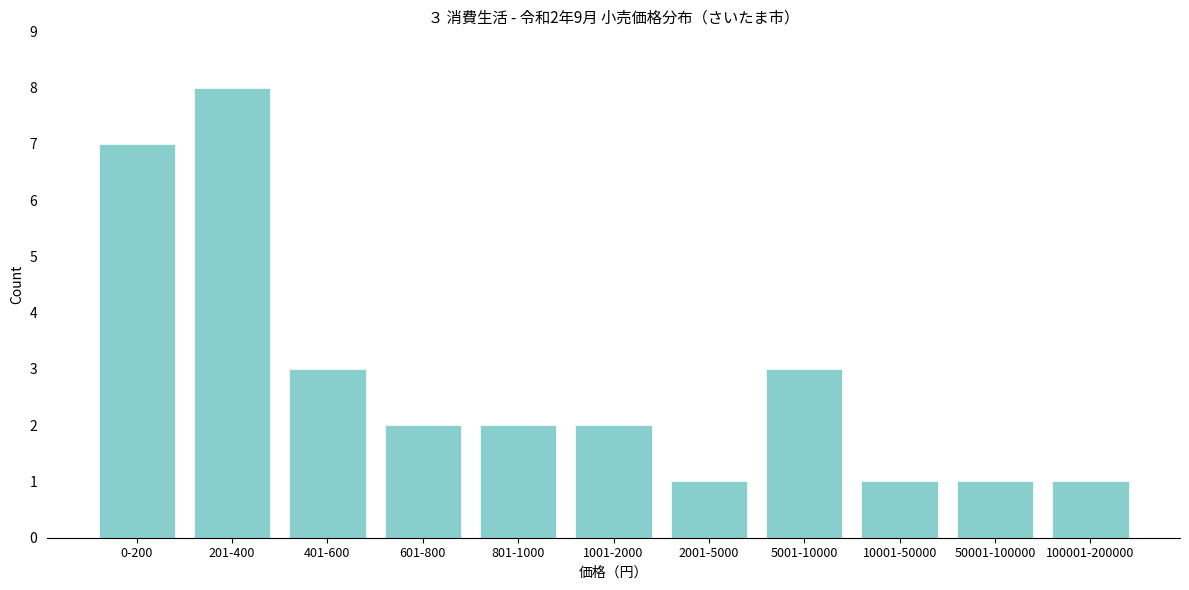

Reading right to left, list all the values displayed in this chart.

100001-200000=1	50001-100000=1	10001-50000=1	5001-10000=3	2001-5000=1	1001-2000=2	801-1000=2	601-800=2	401-600=3	201-400=8	0-200=7